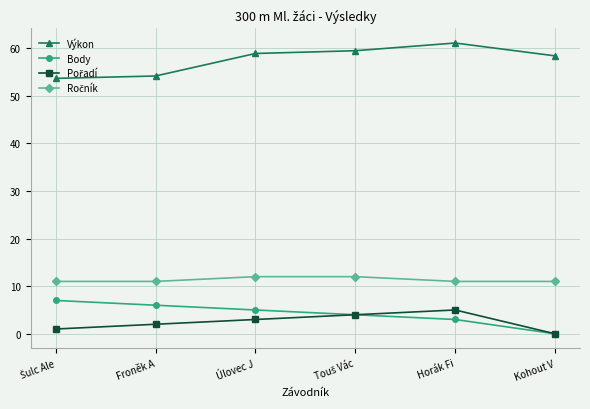

How many lines are shown in the chart?

4